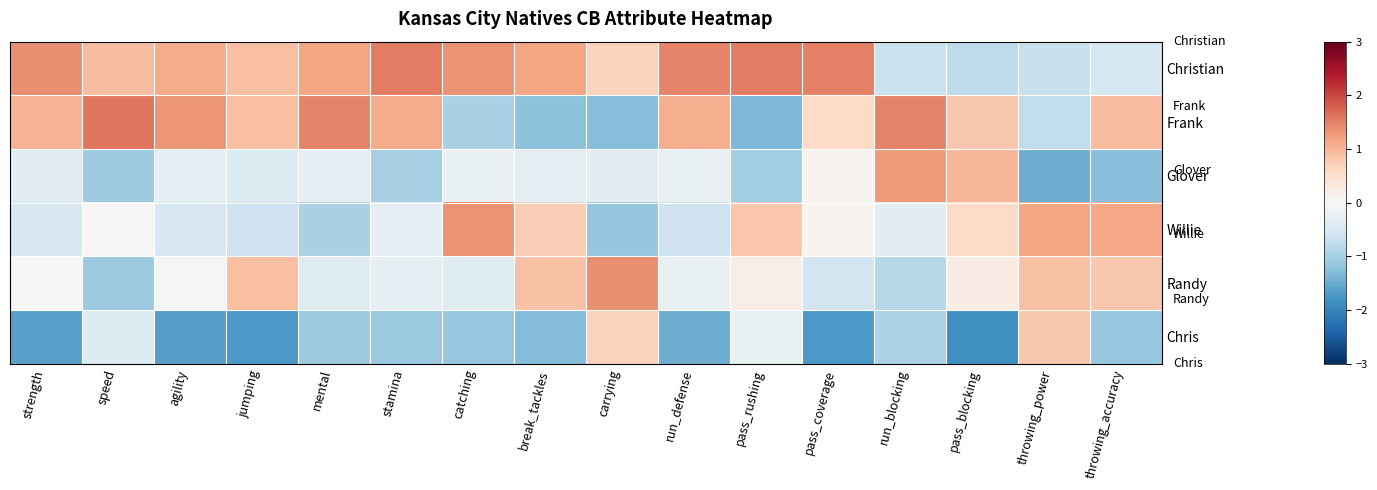

List the series in order of their peak value, lowest first.

Chris, Glover, Willie, Randy, Christian, Frank